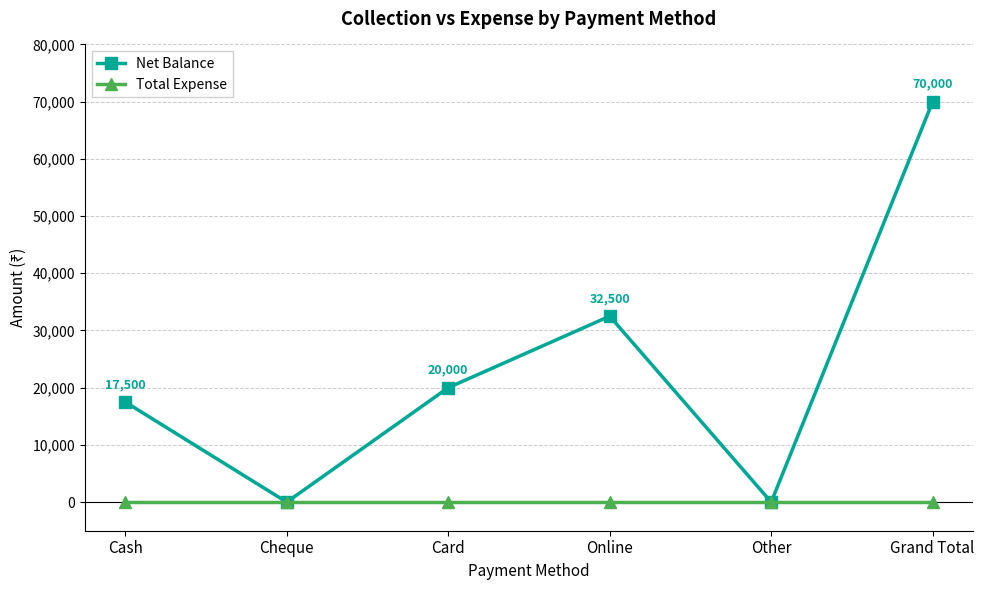

Rank the series at Online from lowest to highest value.

Total Expense, Net Balance